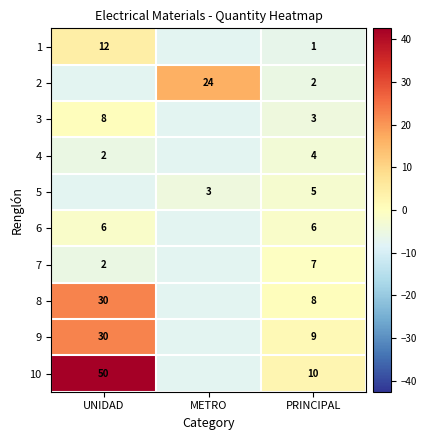

At which category is the sum across all series the highest?

UNIDAD